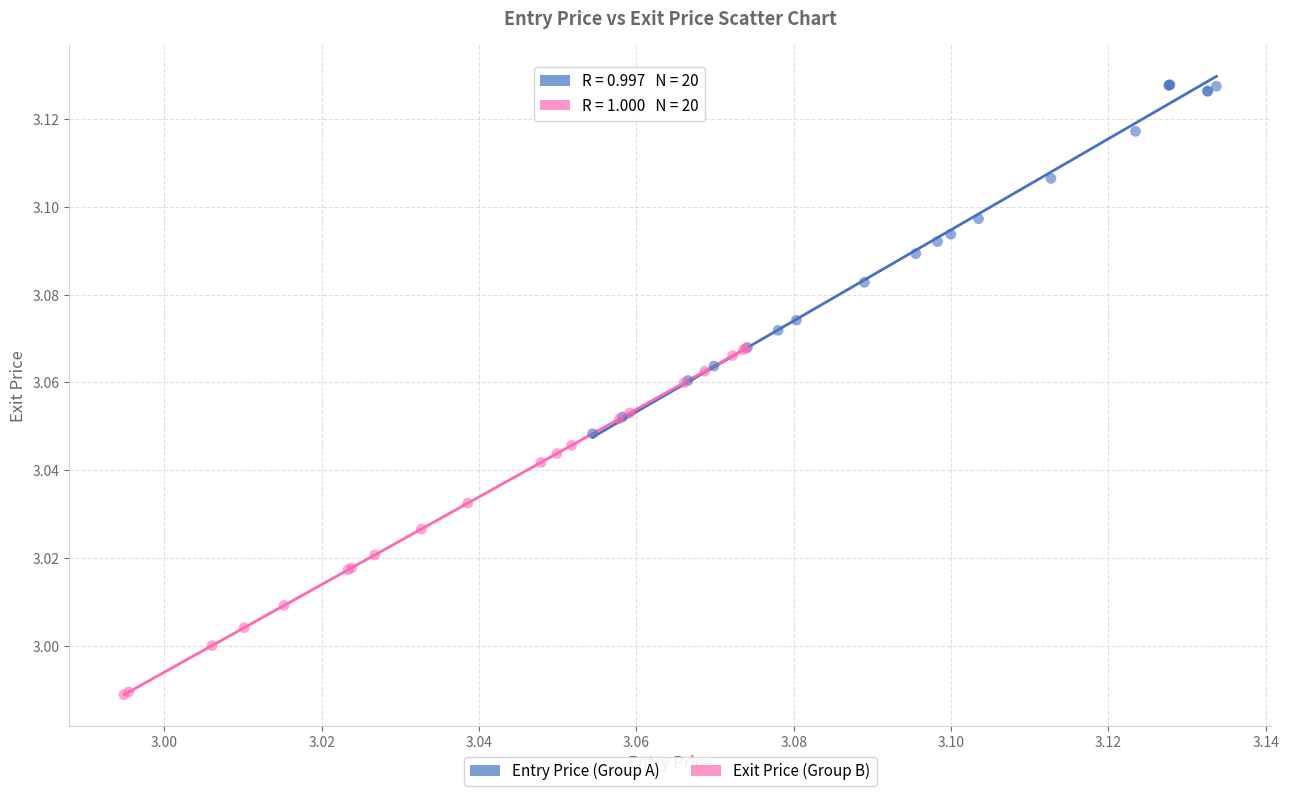

Which series reaches the maximum Y coordinate?

Entry Price (Group A)